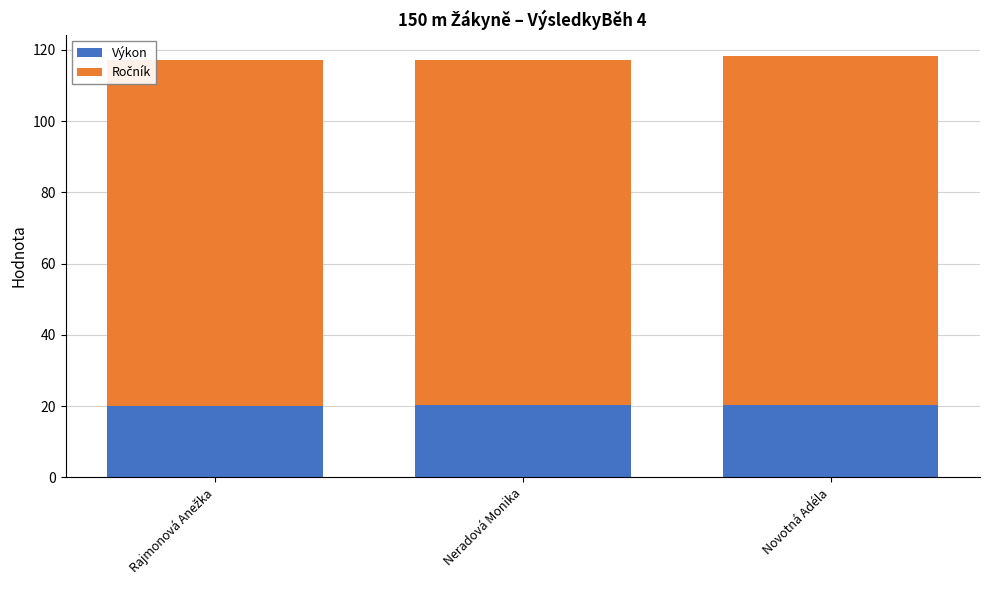

What is the total value across all series at Neradová Monika?

117.3